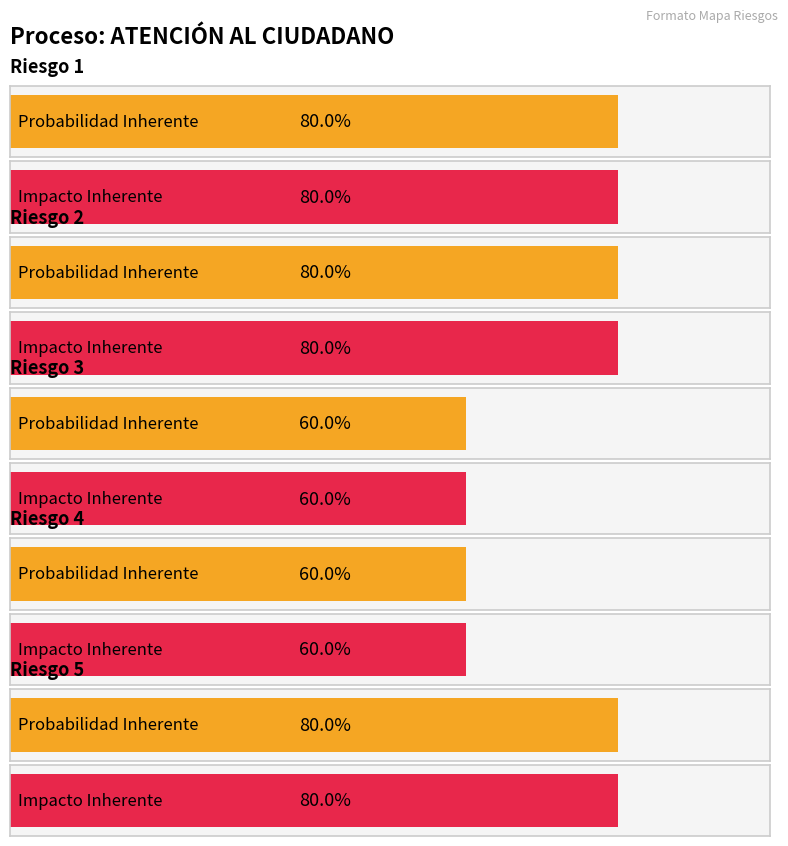

Reading right to left, transcribe all the data shown in this chart.

Probabilidad Inherente: Riesgo 5=0.8	Riesgo 4=0.6	Riesgo 3=0.6	Riesgo 2=0.8	Riesgo 1=0.8
Impacto Inherente: Riesgo 5=0.8	Riesgo 4=0.6	Riesgo 3=0.6	Riesgo 2=0.8	Riesgo 1=0.8